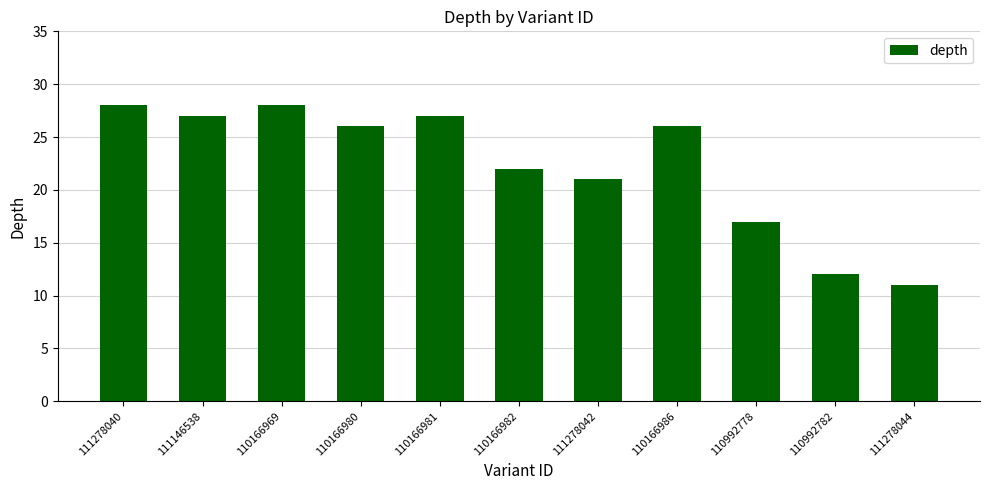

How many distinct data groups are displayed?

1